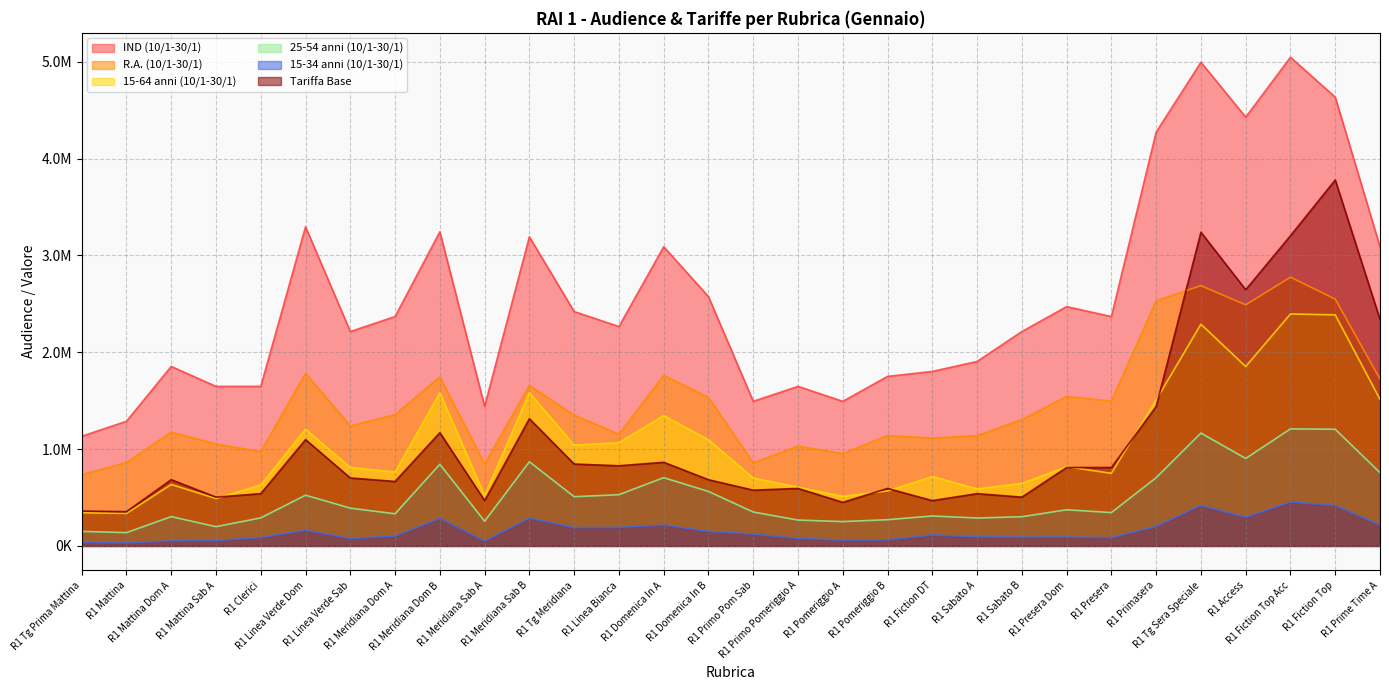

At how many categories does at least one series exceed 3493090?

5